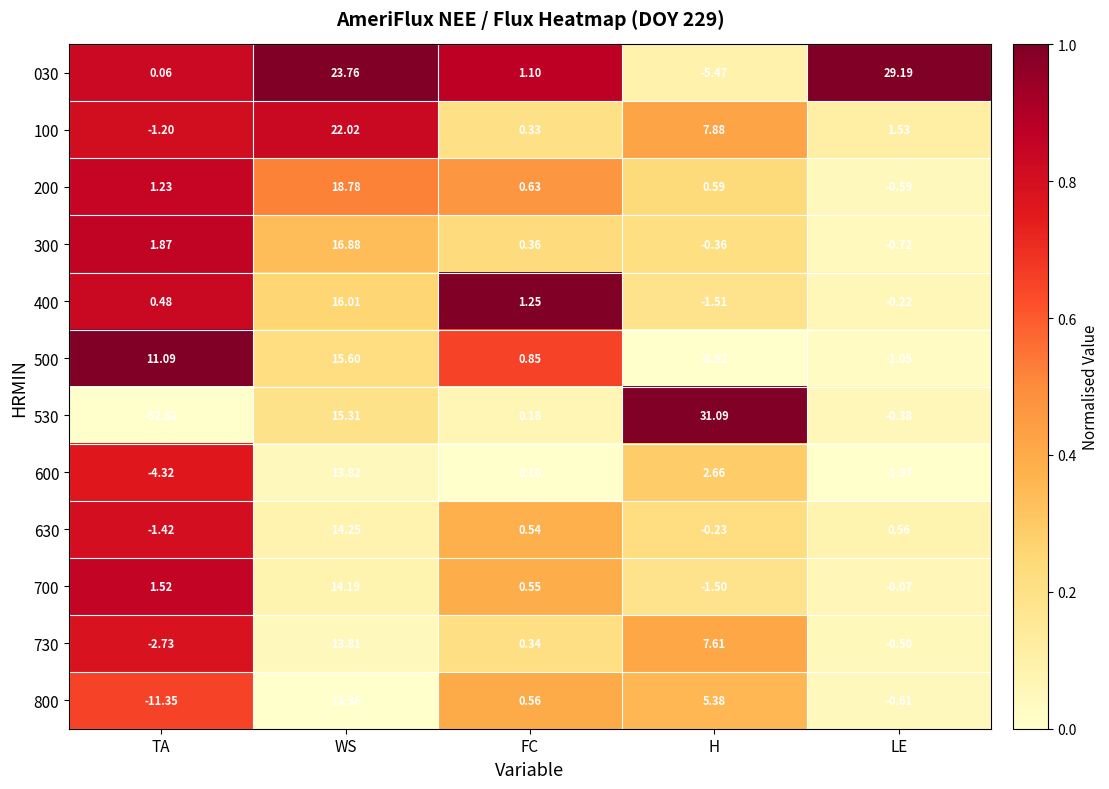

Is the value of 530 at WS greater than the value of 400 at FC?

Yes